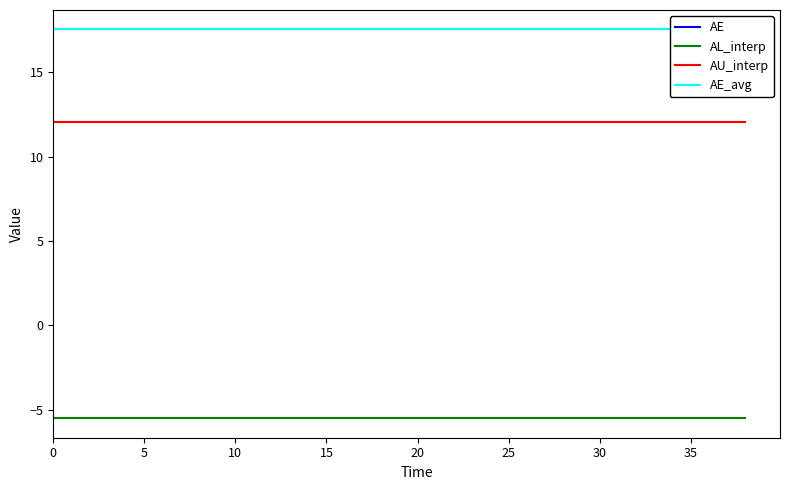

True or false: AE and AL_interp cross at least once.

False